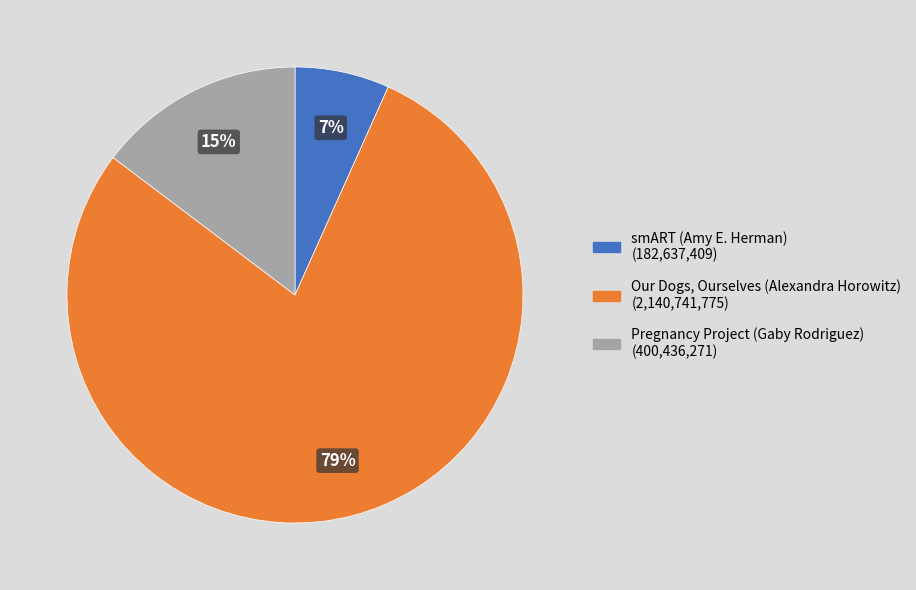

To the nearest percent, what is the combined percentage of Our Dogs, Ourselves (Alexandra Horowitz) and smART (Amy E. Herman)?

85%